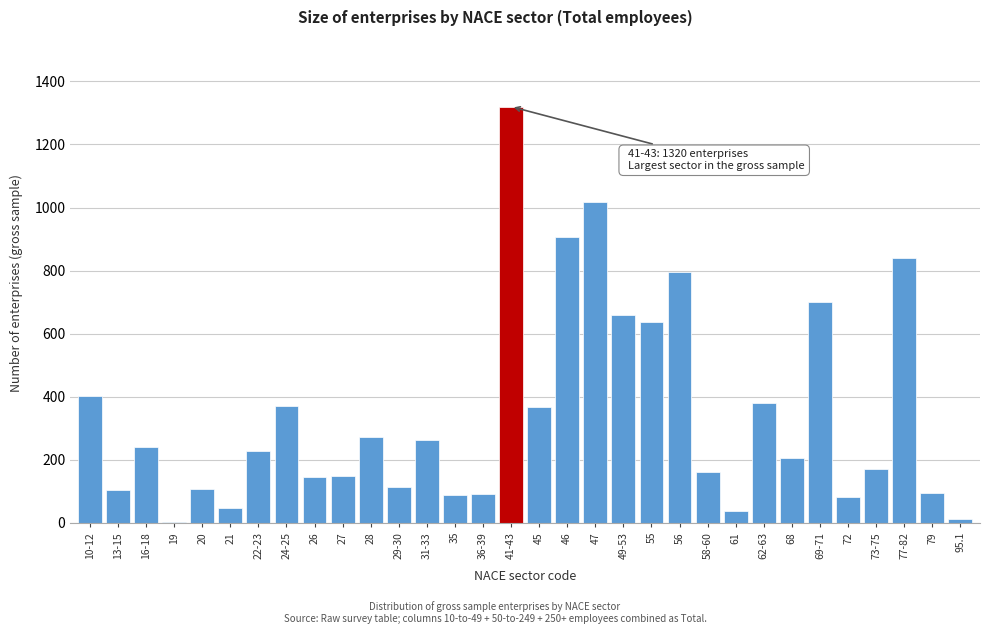

What is the sum of all values?

11007